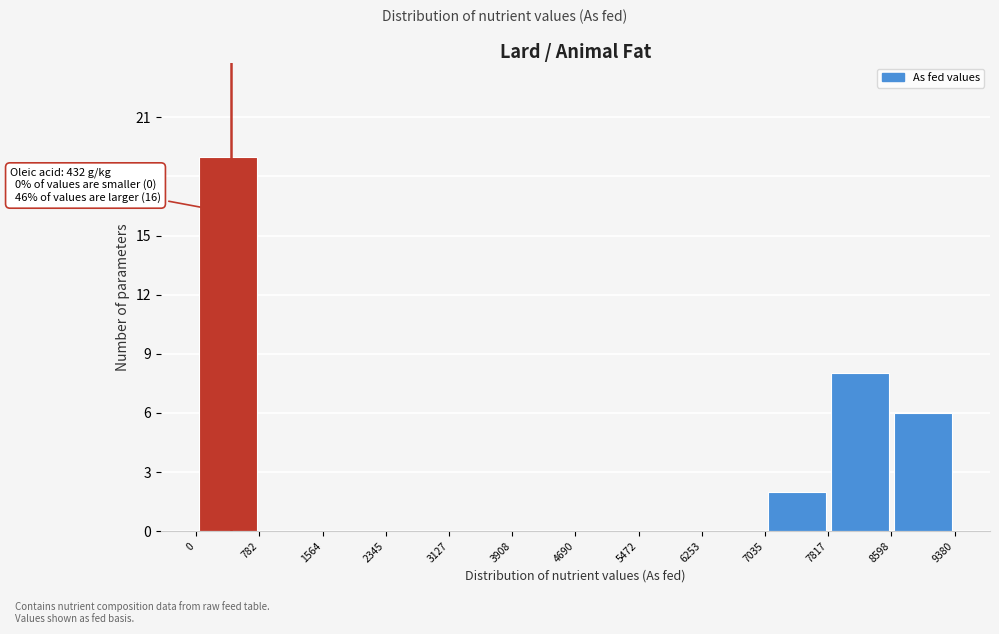

Over which range of the x-axis is the bar tallest?

0 to 782